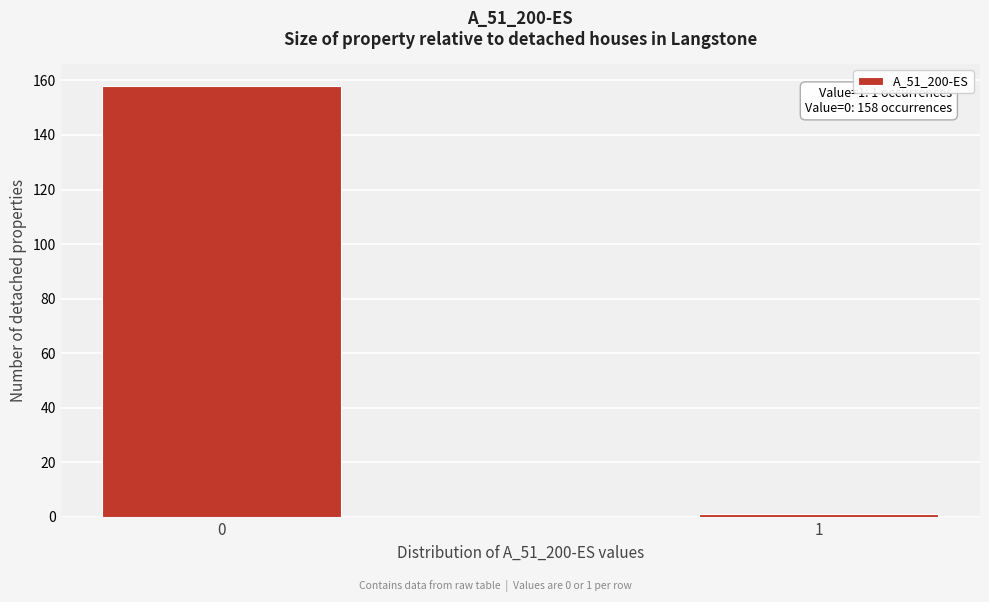

Reading left to right, transcribe all the data shown in this chart.

158	1